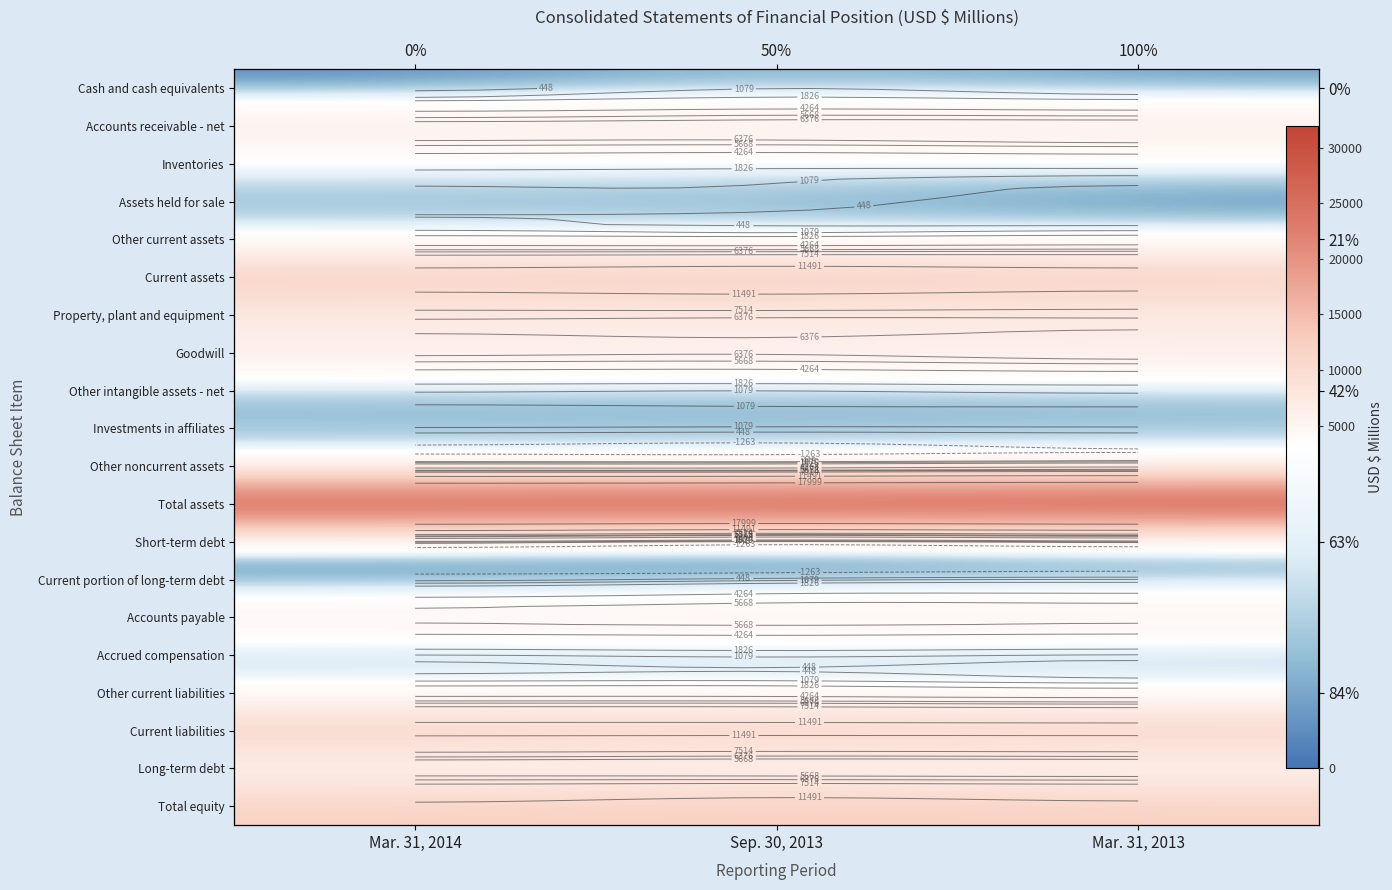

Rank the series at Mar. 31, 2014 from highest to lowest value.

Total assets, Current assets, Current liabilities, Total equity, Accounts receivable - net, Goodwill, Property, plant and equipment, Accounts payable, Long-term debt, Other current liabilities, Other noncurrent assets, Inventories, Other current assets, Short-term debt, Investments in affiliates, Other intangible assets - net, Accrued compensation, Assets held for sale, Cash and cash equivalents, Current portion of long-term debt